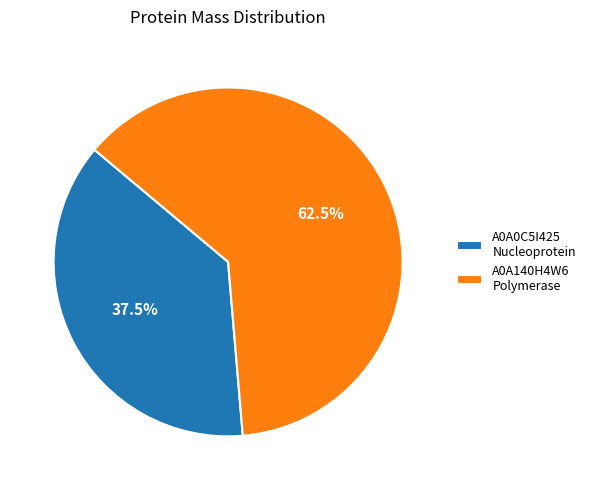

Count the number of slices in the pie.

2